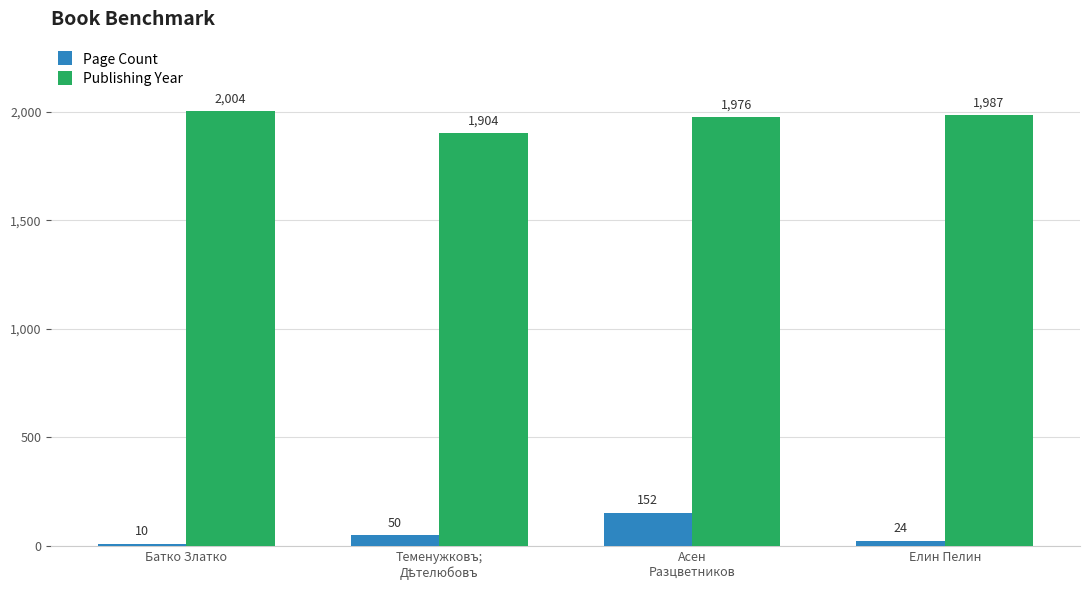

What is the smallest value displayed?

10